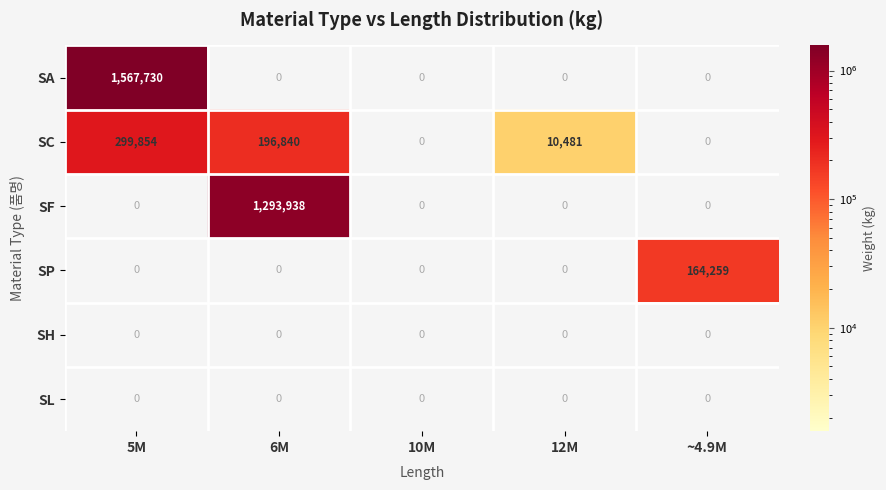

The SF series shows -738336 at 5M. True or false?

False